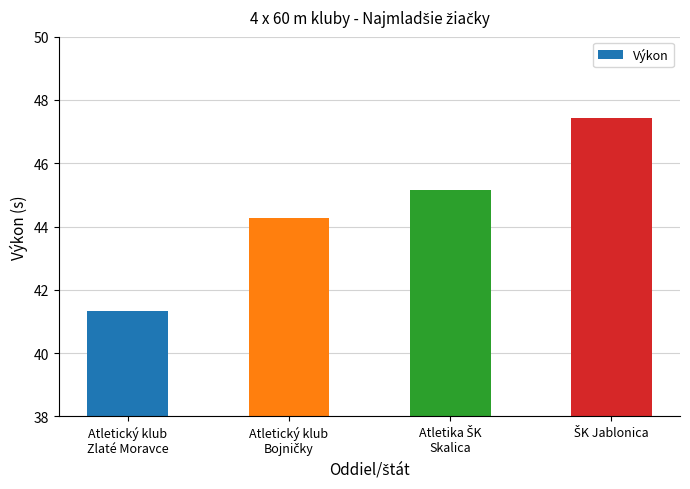

How many data points are above 45?

2